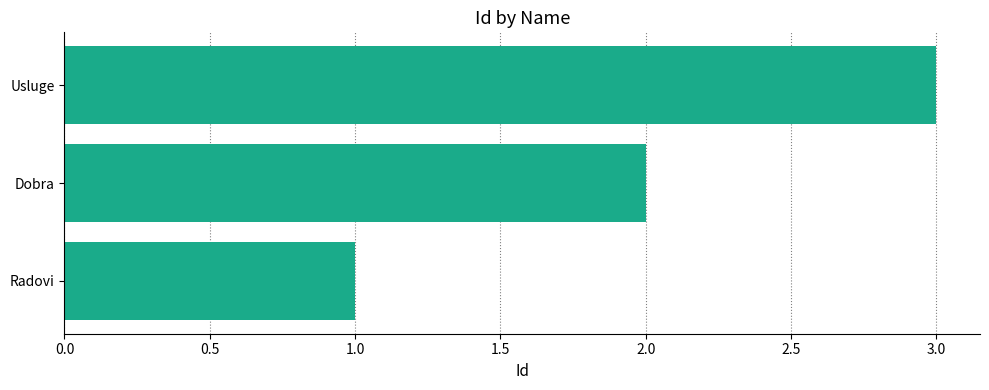

Where is the data nearest to the value 2?

Dobra